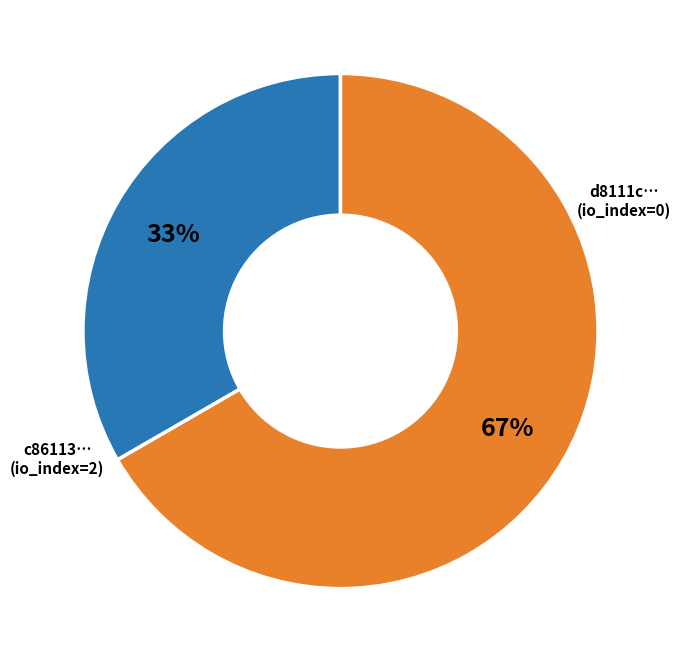

To the nearest percent, what is the average slice percentage?

50%